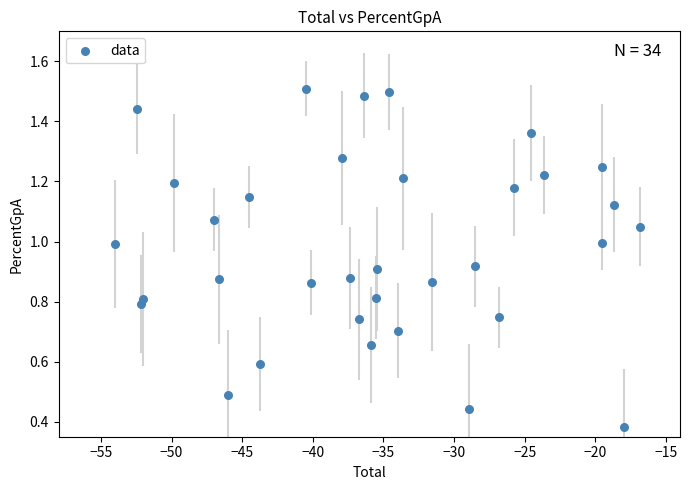

What is the range of X values (max minus min)?

37.2